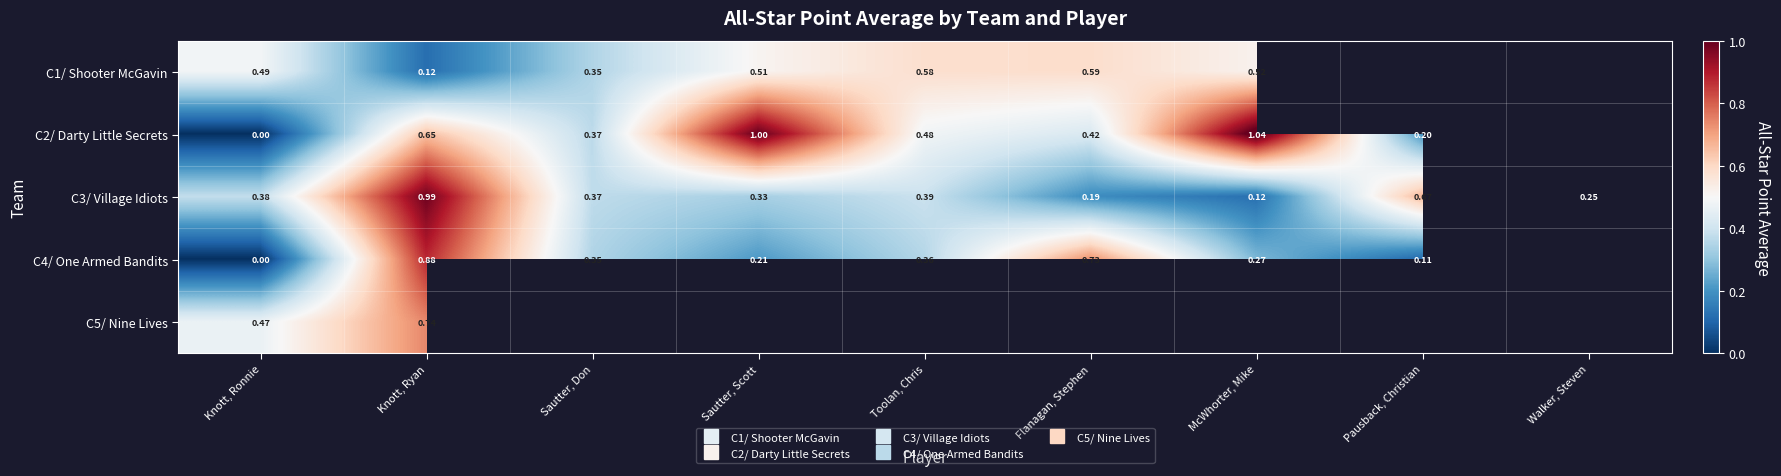

At Sautter, Scott, list the series in order from smallest to largest.

C4/ One Armed Bandits, C3/ Village Idiots, C1/ Shooter McGavin, C2/ Darty Little Secrets, C5/ Nine Lives